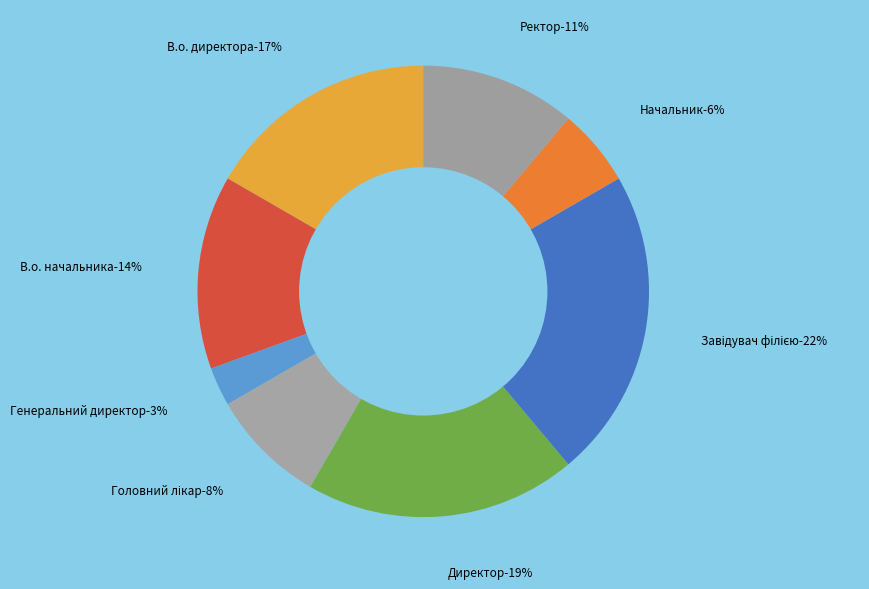

Is Начальник the majority of the pie?

No